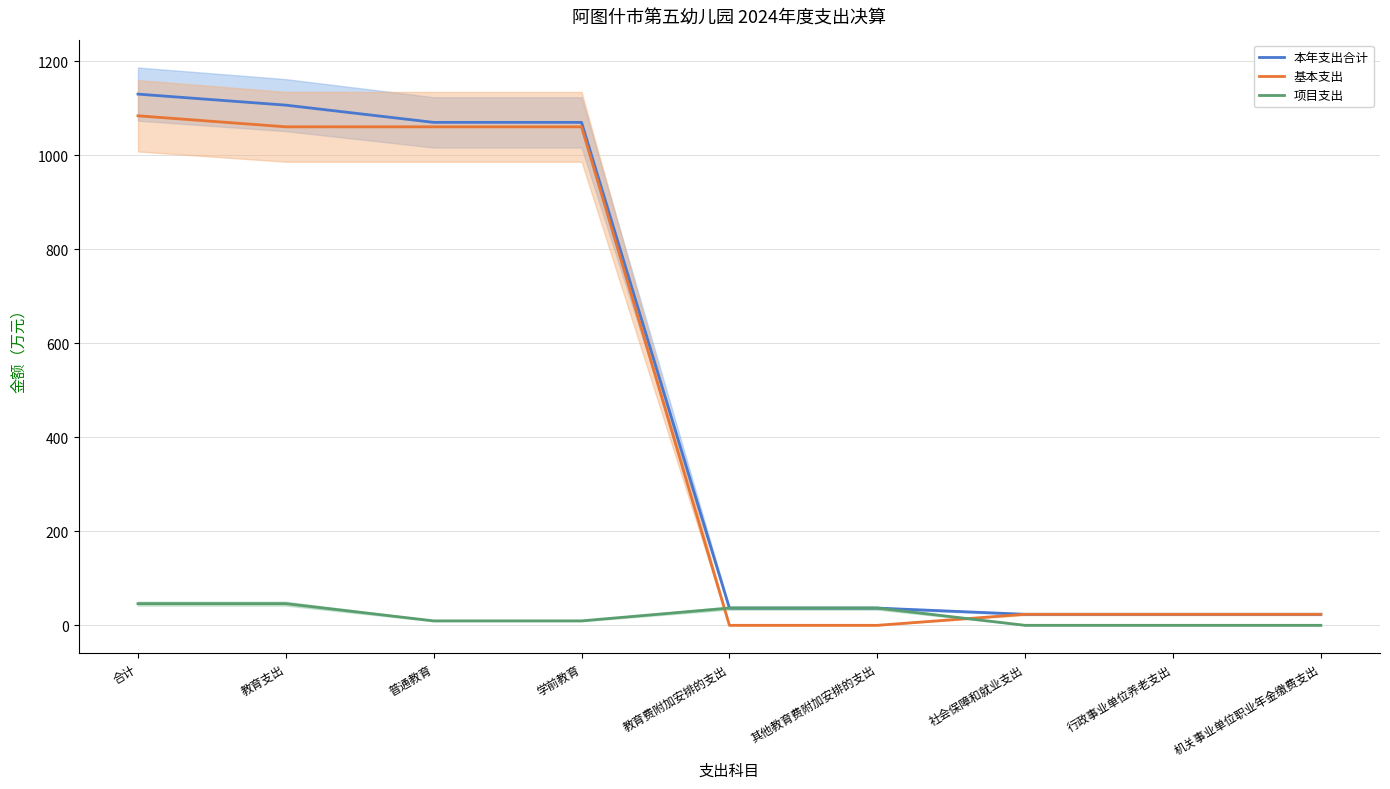

Is the value of 本年支出合计 at 合计 greater than the value of 基本支出 at 教育费附加安排的支出?

Yes